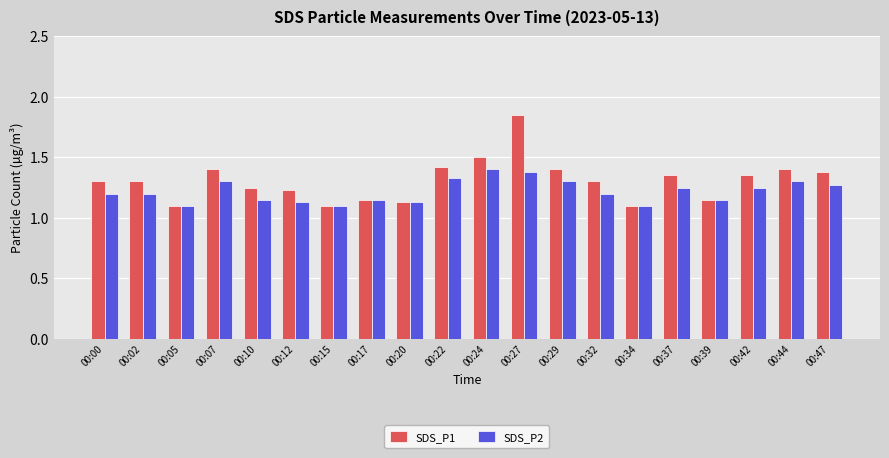

Which label corresponds to the largest value in the chart?

00:27